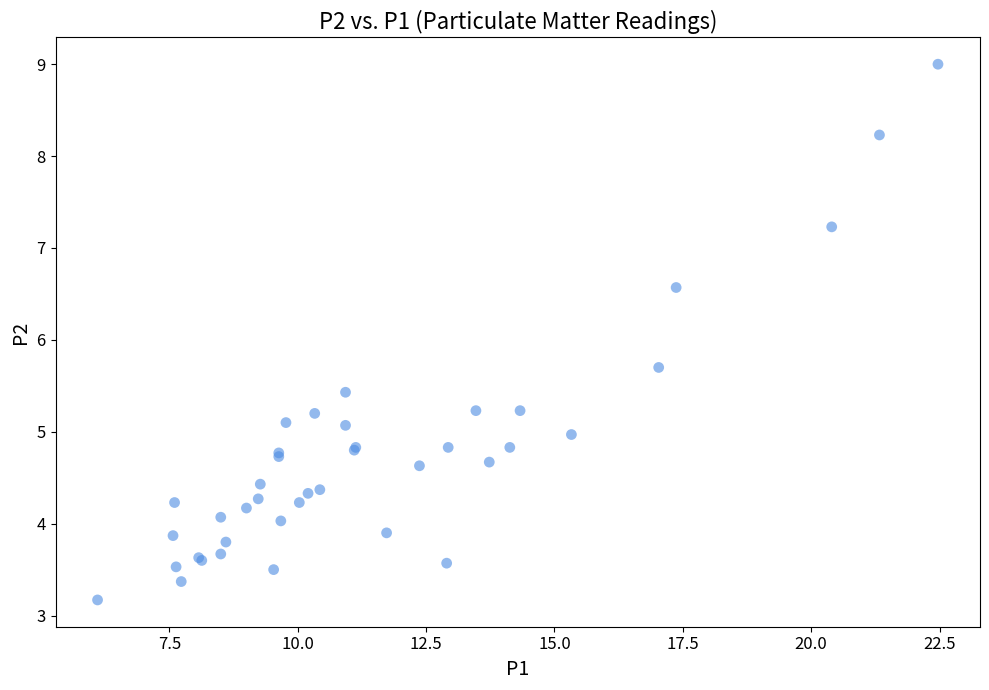

What Y value in the scatter plot is closest to 6?

5.7